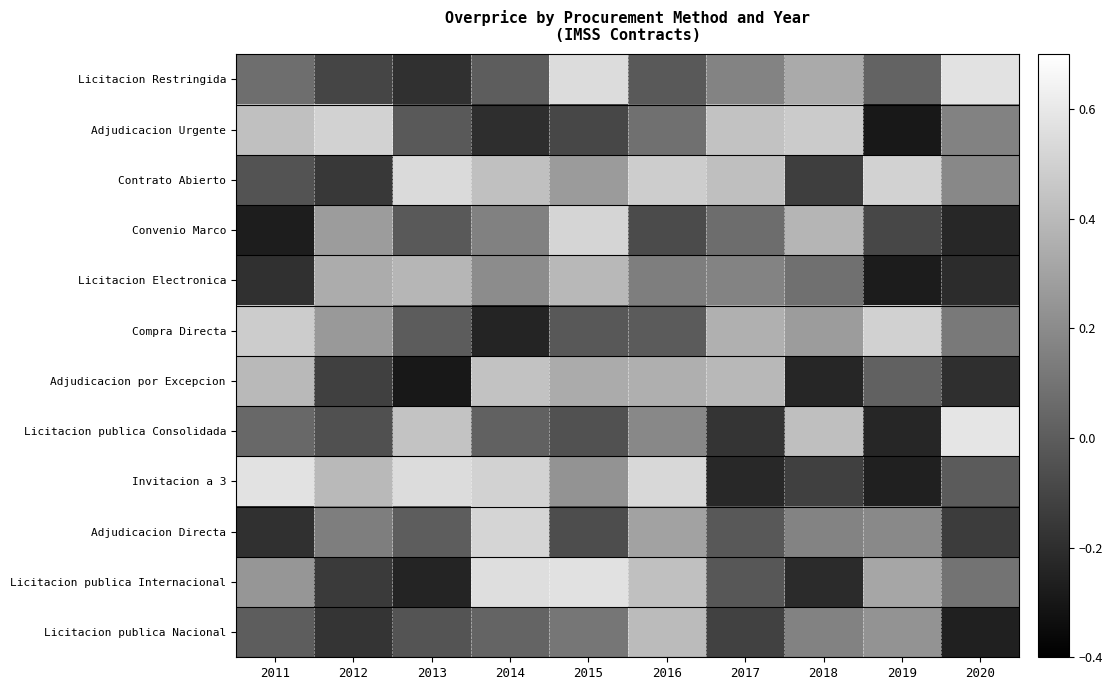

Which series has the largest total across all categories?

Contrato Abierto